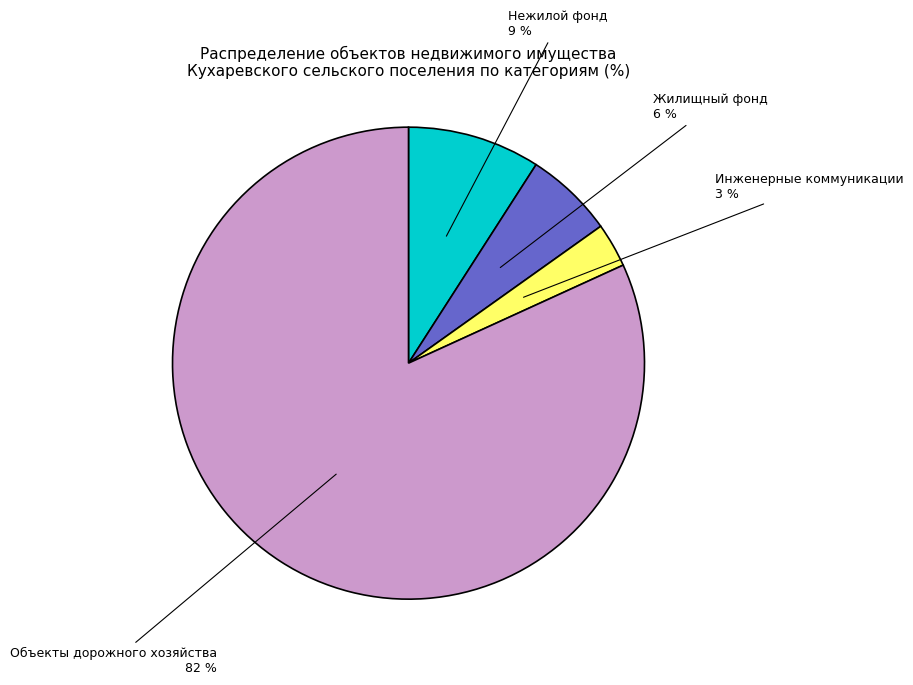

Does any single category account for the majority?

Yes